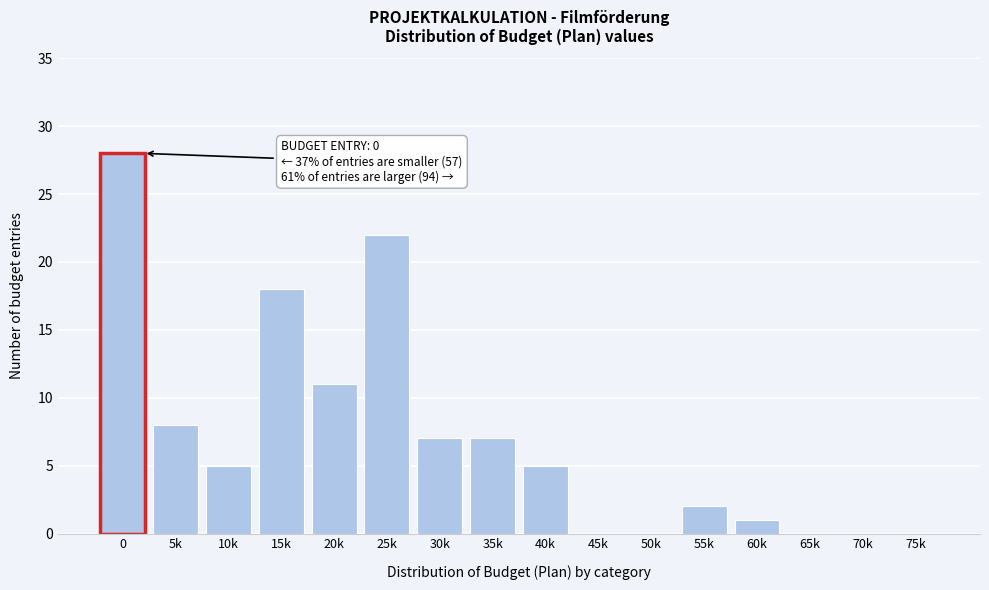

Reading left to right, what are all the values shown in this chart?

0=28	5k=8	10k=5	15k=18	20k=11	25k=22	30k=7	35k=7	40k=5	45k=0	50k=0	55k=2	60k=1	65k=0	70k=0	75k=0